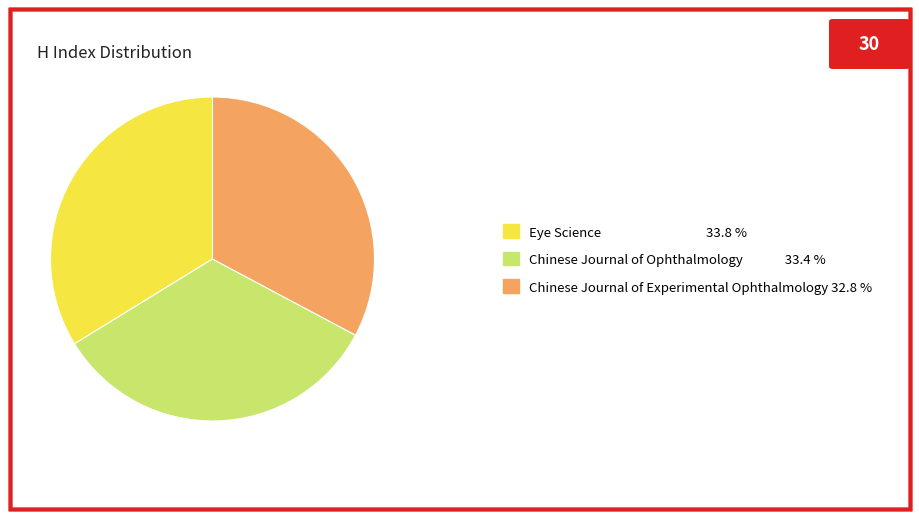

Which has a higher value, Eye Science 33.8 % or Chinese Journal of Experimental Ophthalmology 32.8 %?

Eye Science 33.8 %